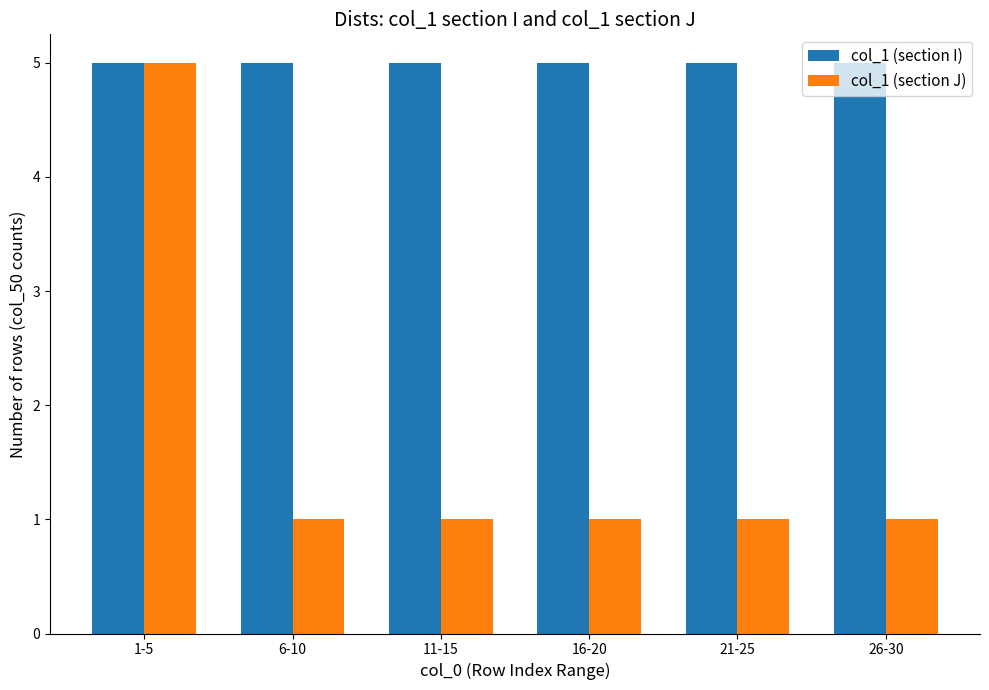

Is the value of col_1 (section I) at 26-30 greater than the value of col_1 (section J) at 11-15?

Yes